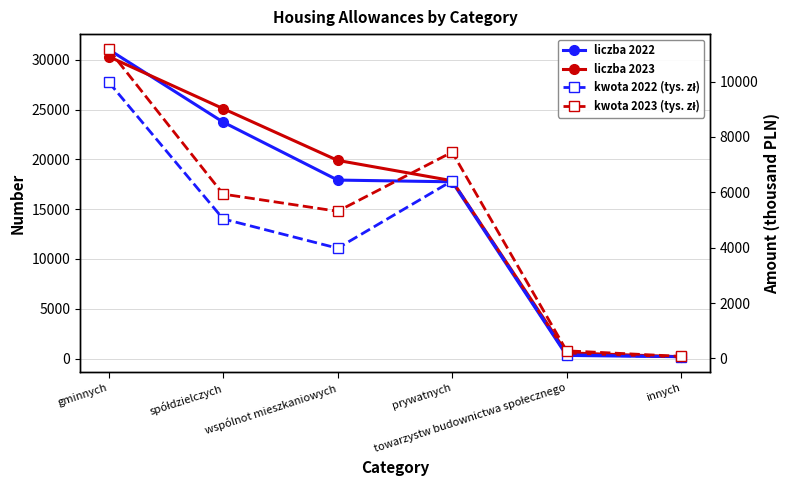

What is the label of the 5th point from the left?

towarzystw budownictwa społecznego